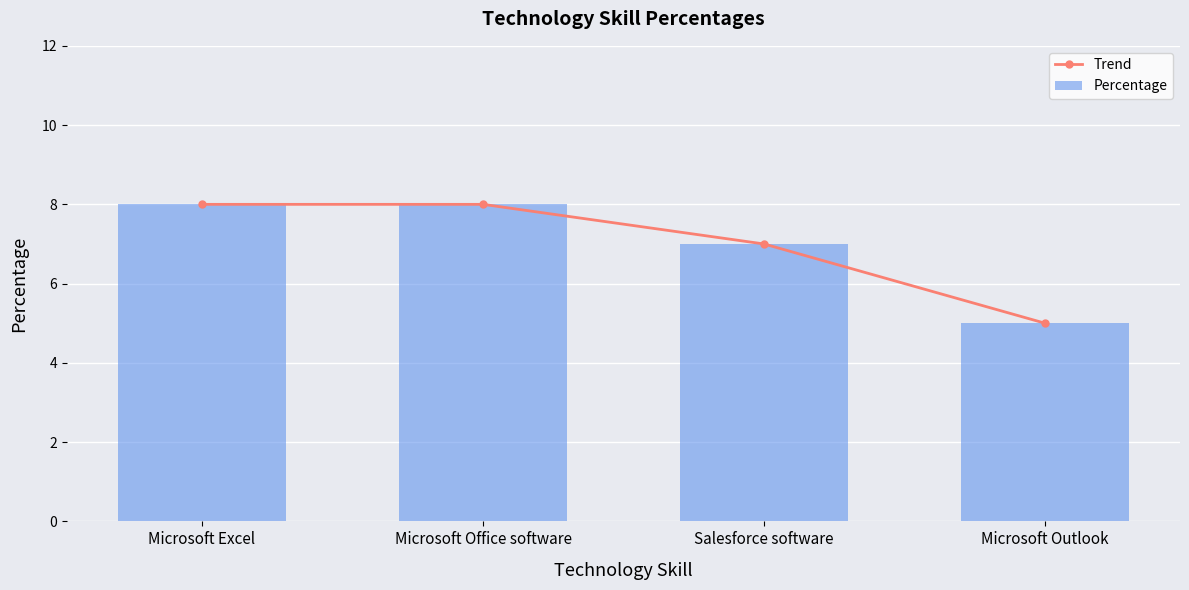

How many data points does each series have?

4